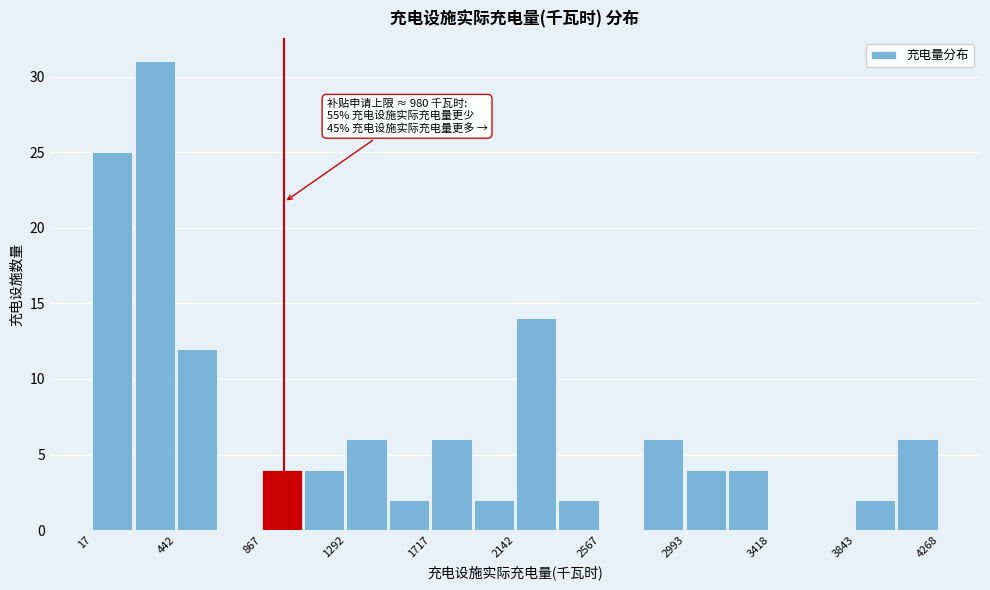

Which range on the x-axis has the tallest bar?

250 to 450